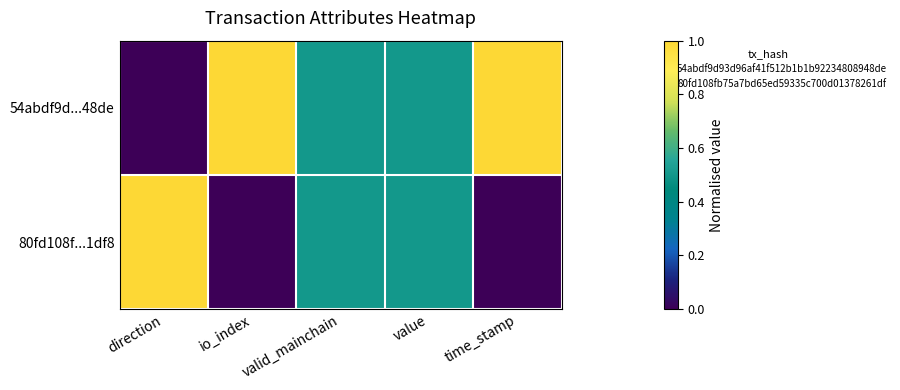

Which series has the widest spread of values?

54abdf9d...48de